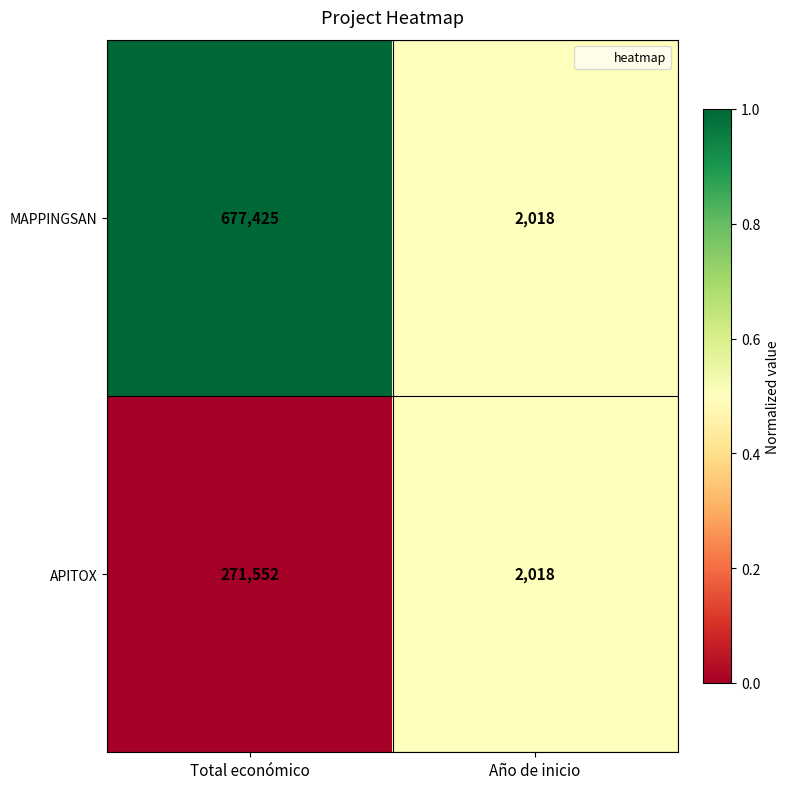

Which label corresponds to the smallest value in the chart?

Año de inicio